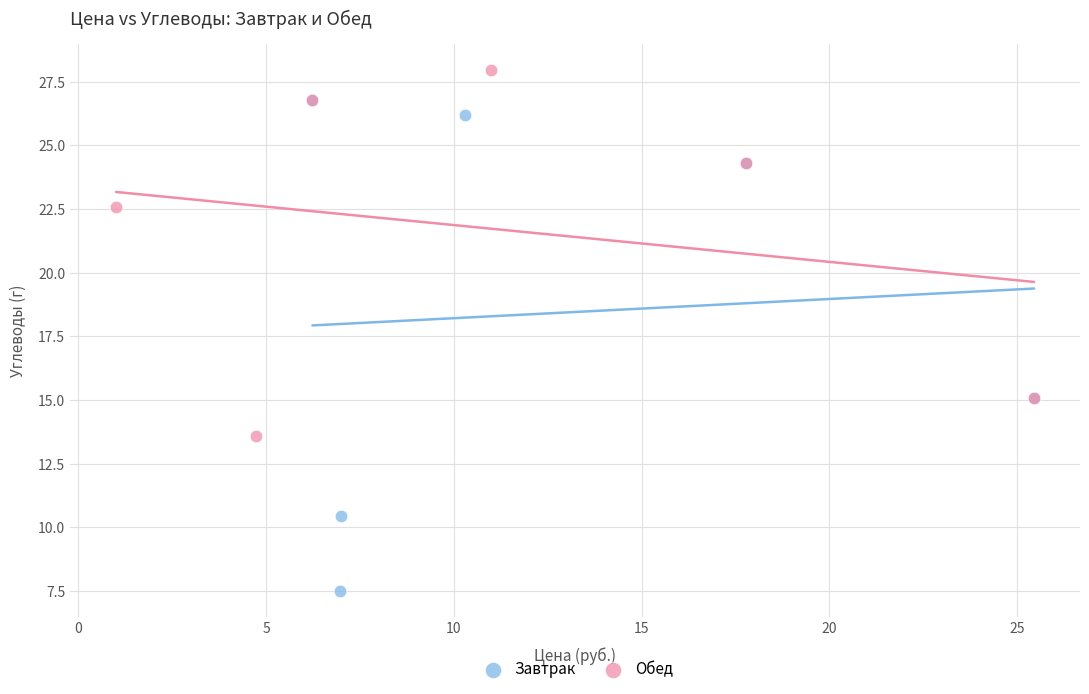

Which series reaches the minimum Y coordinate?

Завтрак